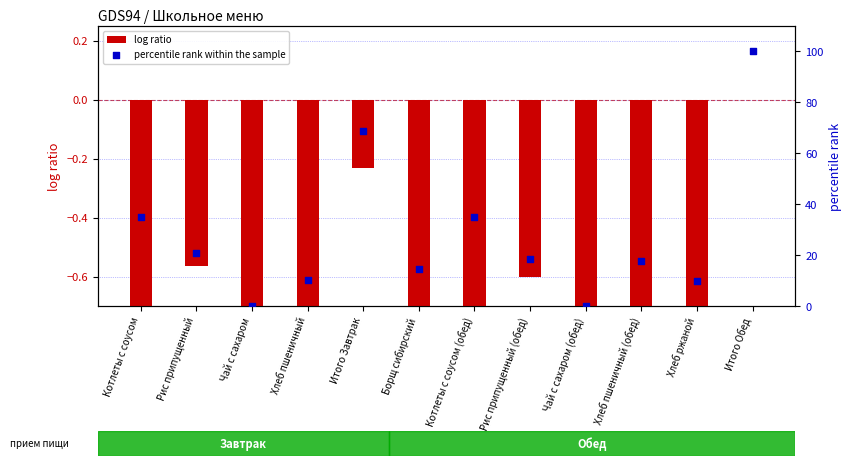

At which category is the sum across all series the highest?

Итого Обед